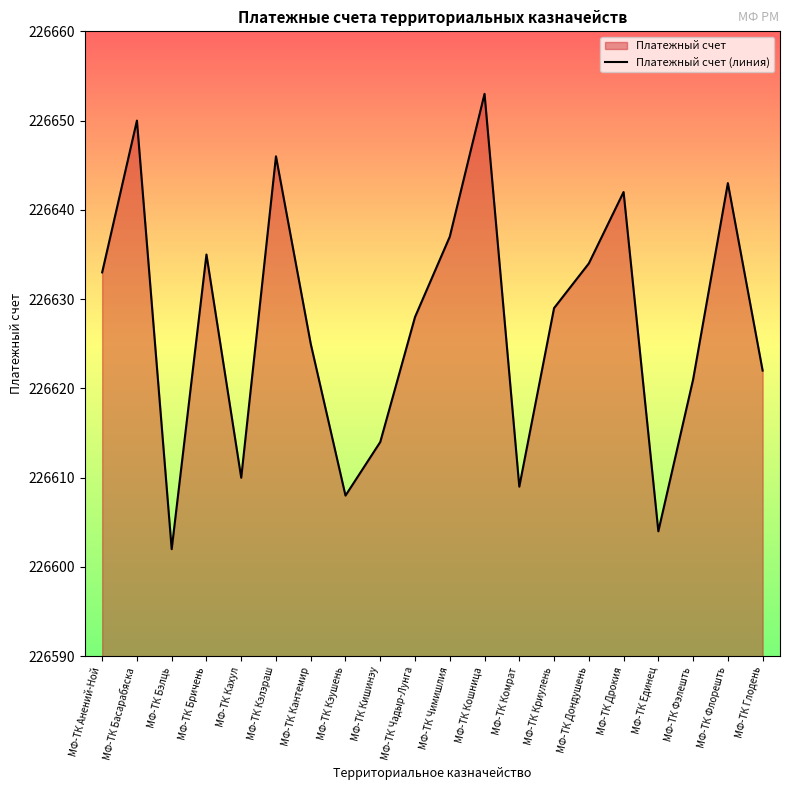

The value at МФ-ТК Криулень is 379052. True or false?

False